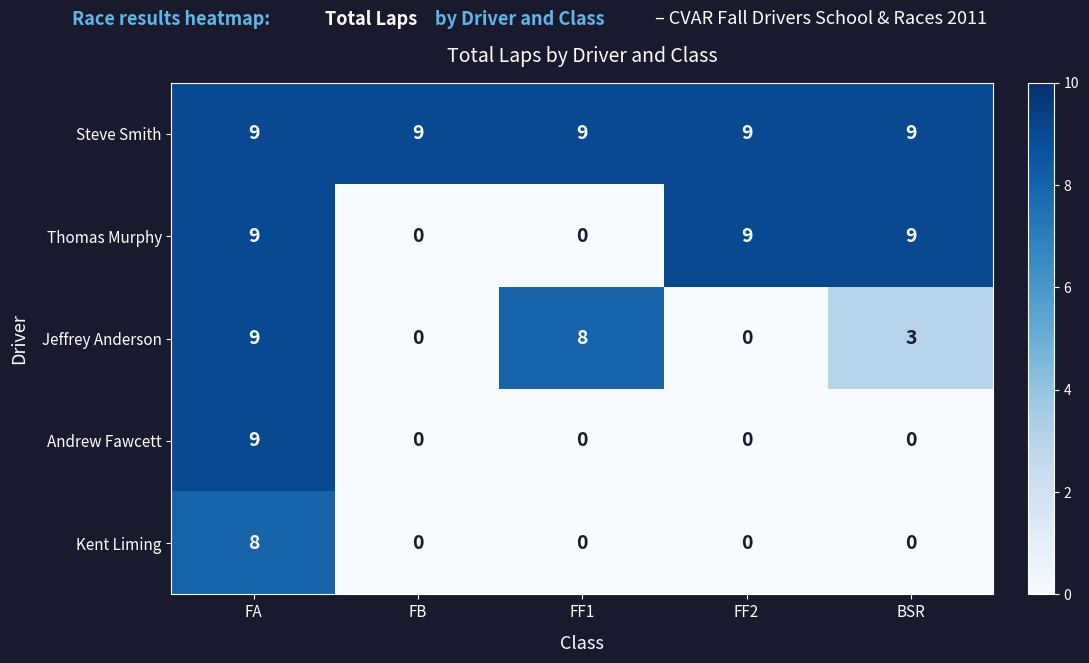

Reading right to left, transcribe all the data shown in this chart.

Steve Smith: 9	9	9	9	9
Thomas Murphy: 9	9	0	0	9
Jeffrey Anderson: 3	0	8	0	9
Andrew Fawcett: 0	0	0	0	9
Kent Liming: 0	0	0	0	8